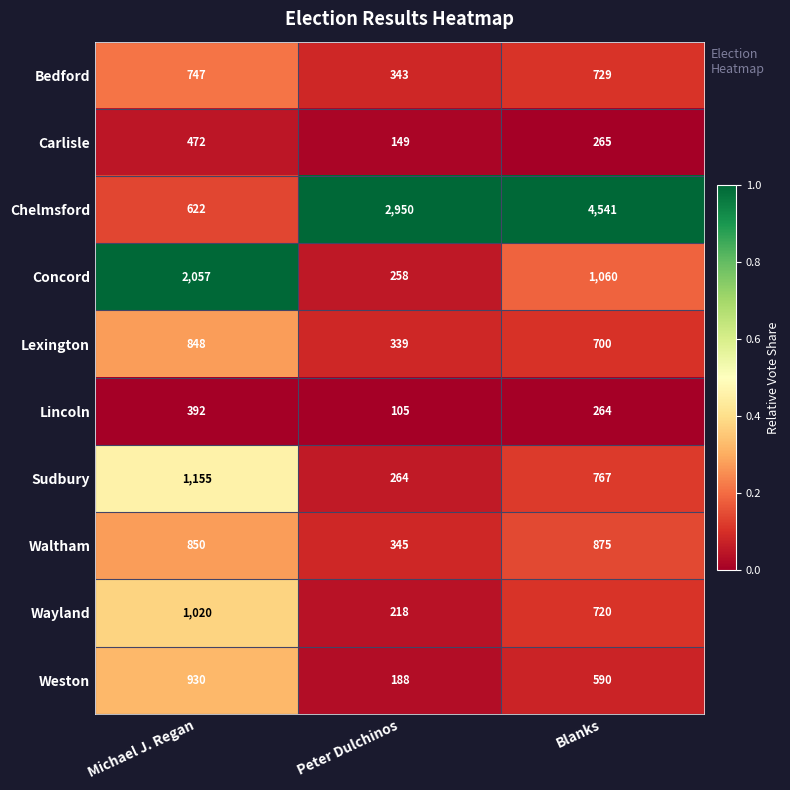

What is the difference between the maximum and second lowest values in the Waltham series?

25